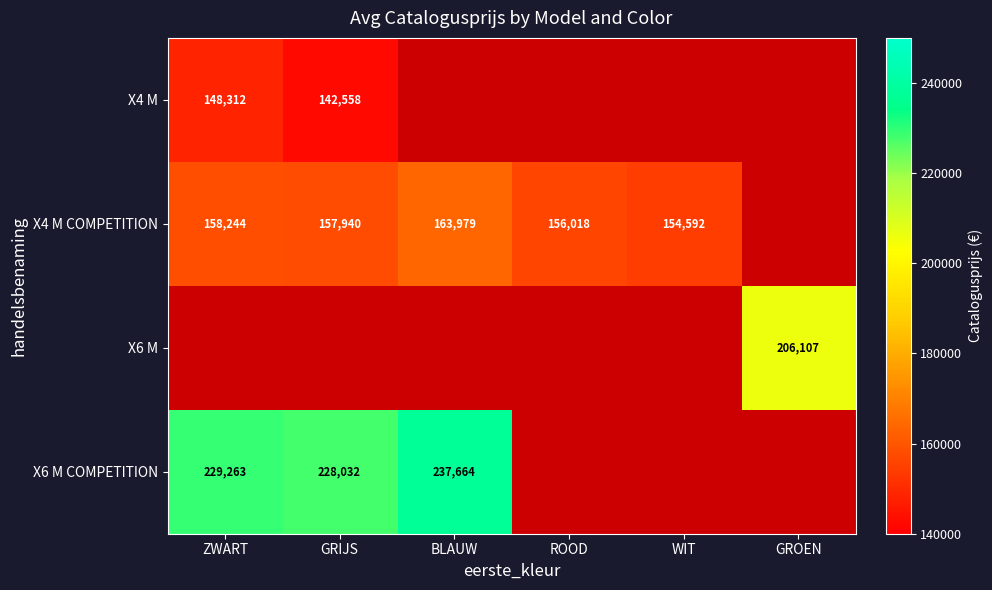

Which has a higher value, ZWART or BLAUW?

BLAUW